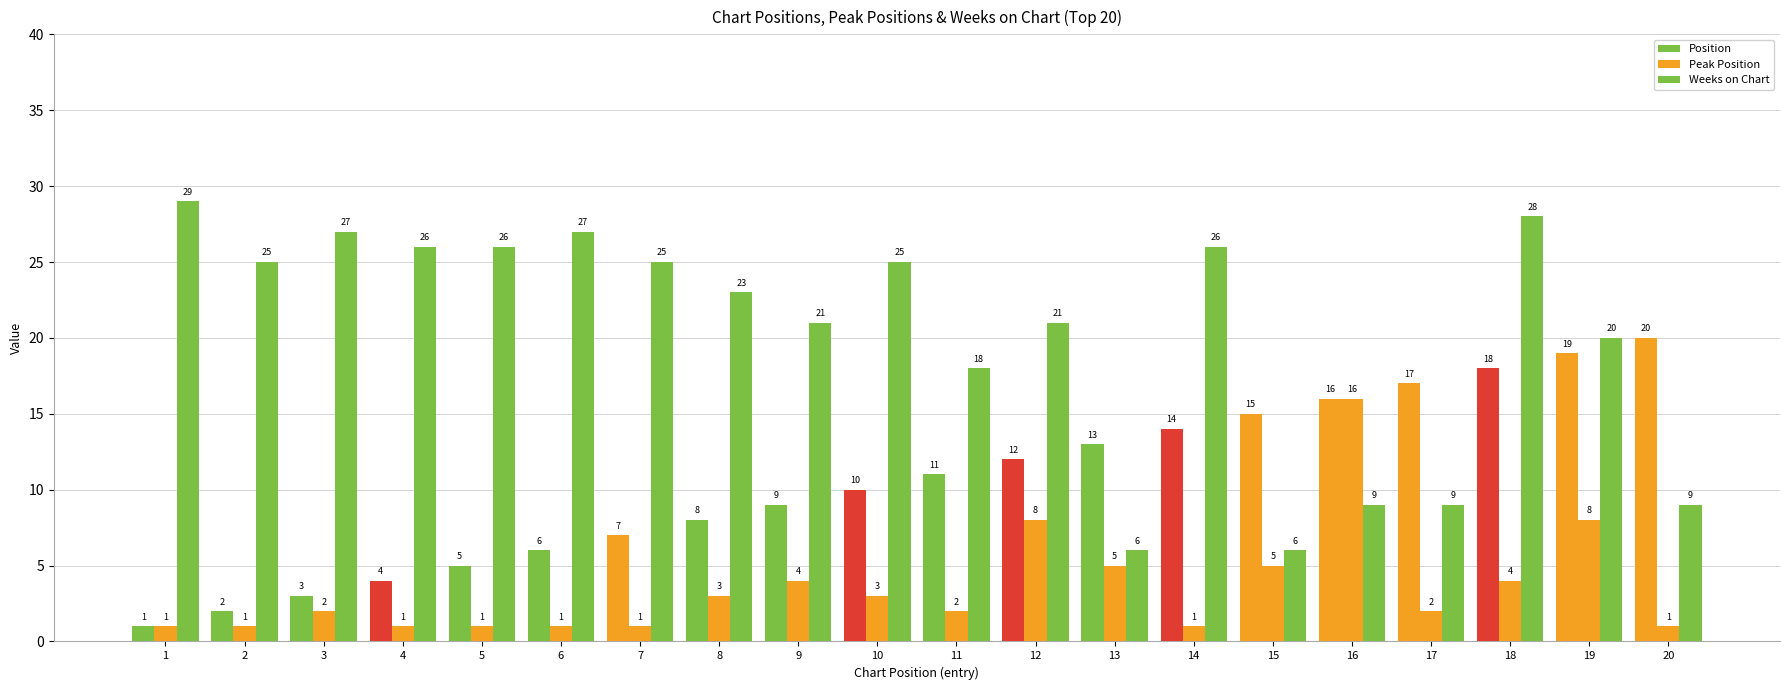

How many bars are there in each group?

3